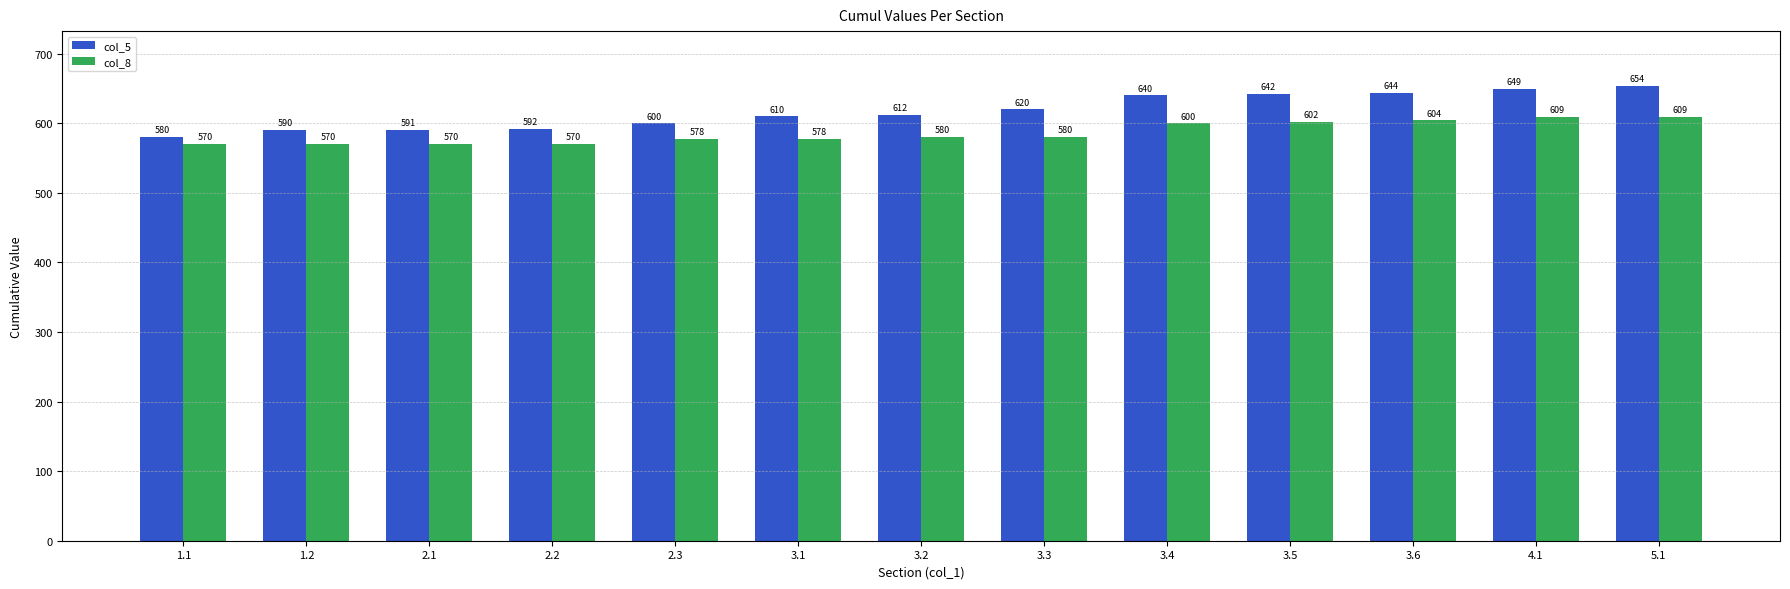

At how many categories does at least one series exceed 596?

9